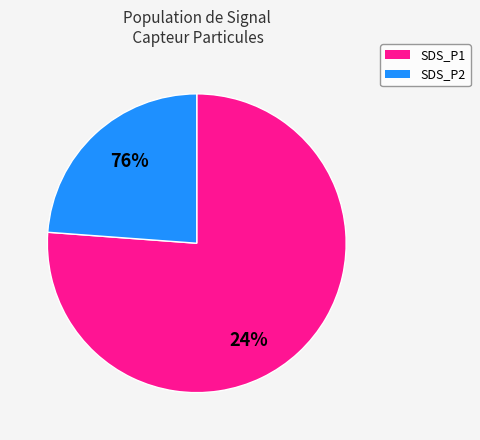

Approximately how many times larger is the value at SDS_P1 compared to 19?

3.2